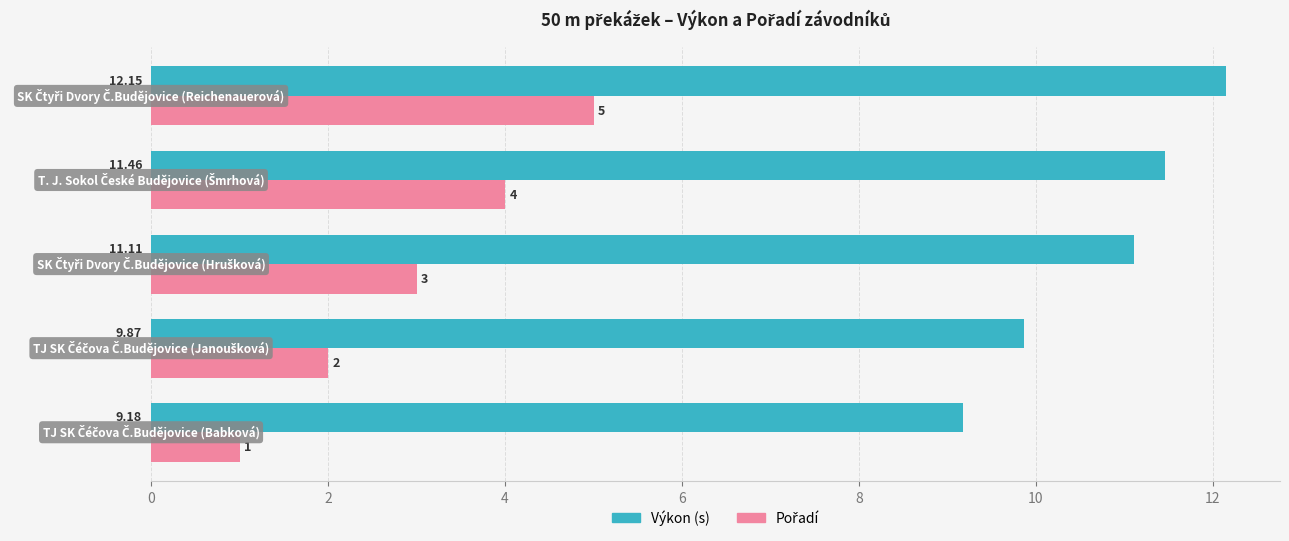

Which series has the largest total across all categories?

Výkon (s)